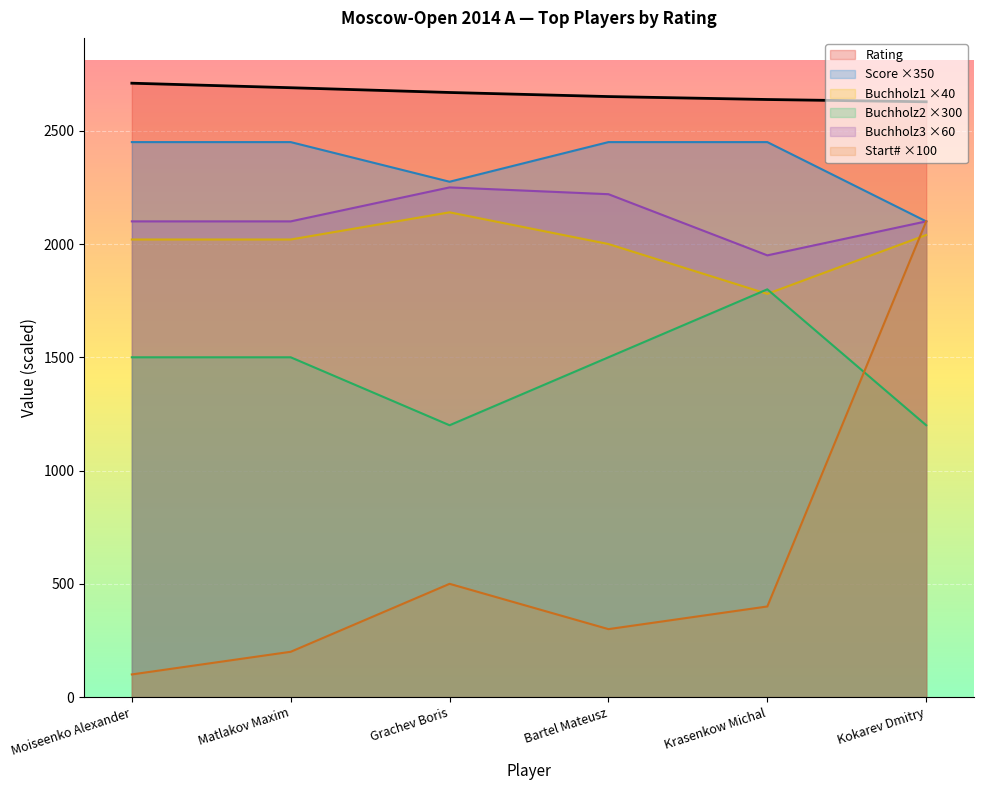

What is the minimum value for Matlakov Maxim?

2.0